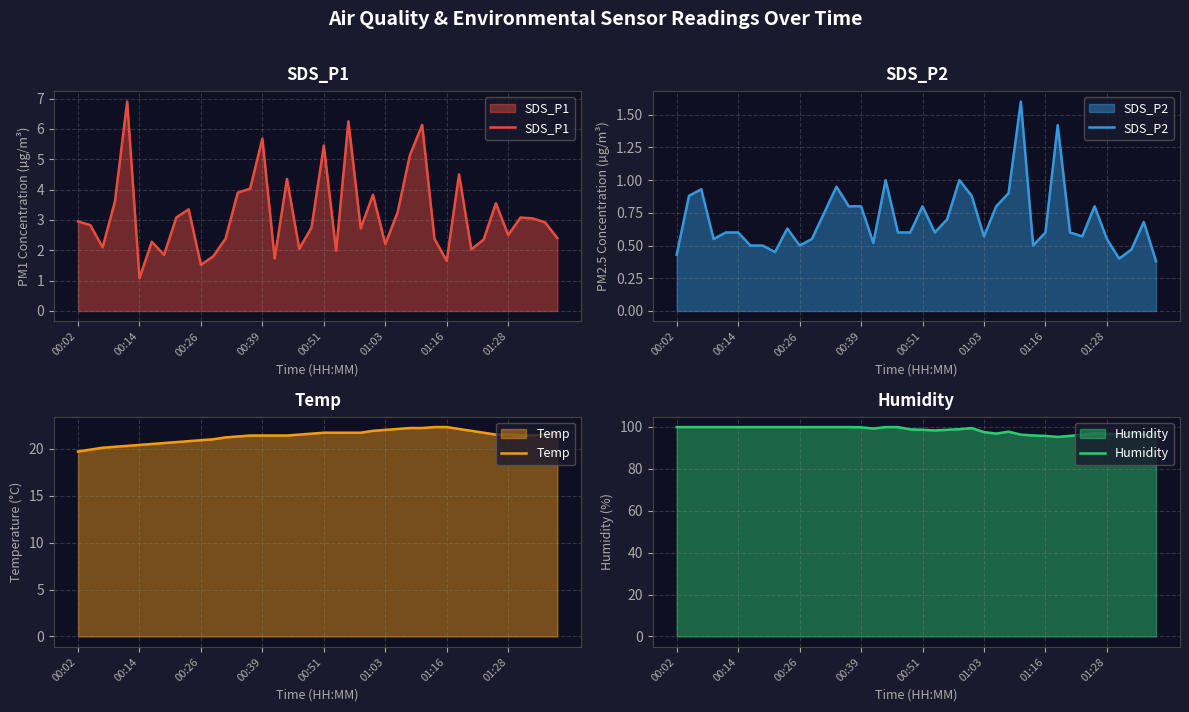

What is the highest value of the SDS_P1 series?

6.9